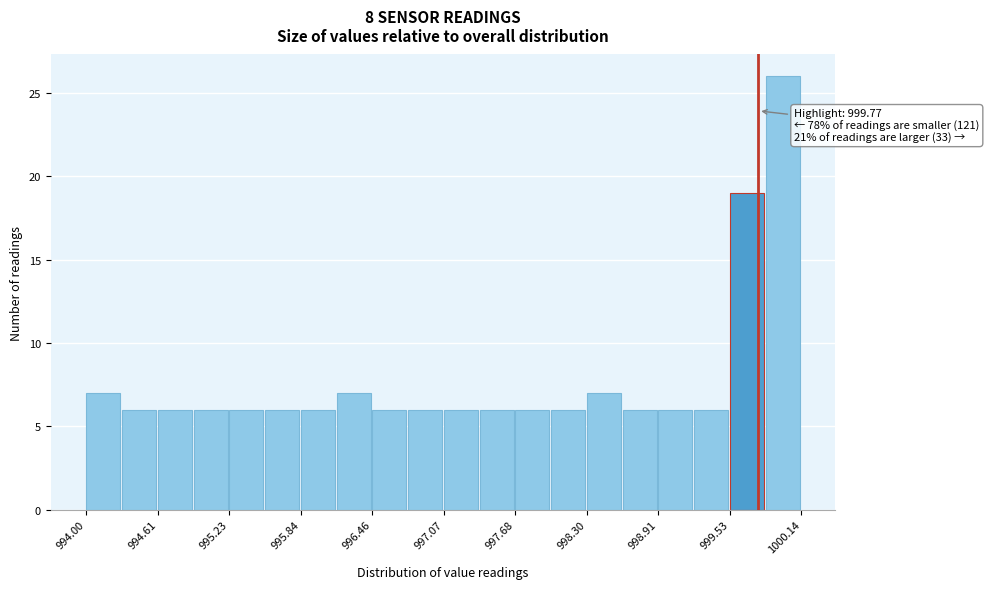

Around what value on the x-axis is the tallest bar? Give the approximate position of its centre, as read against the axis.

1000.0